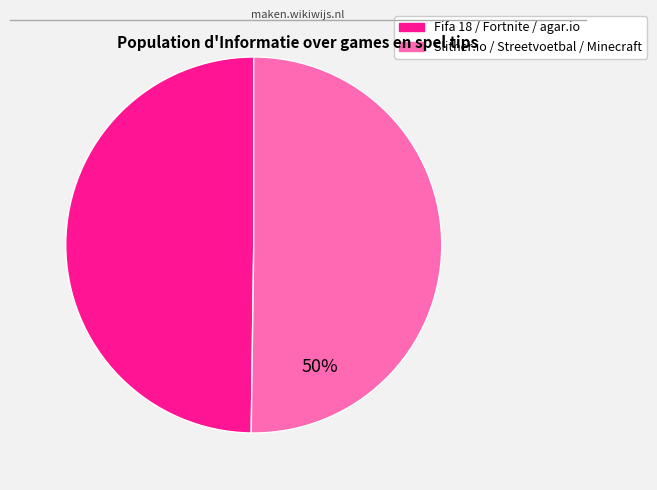

To the nearest percent, what is the average slice percentage?

50%